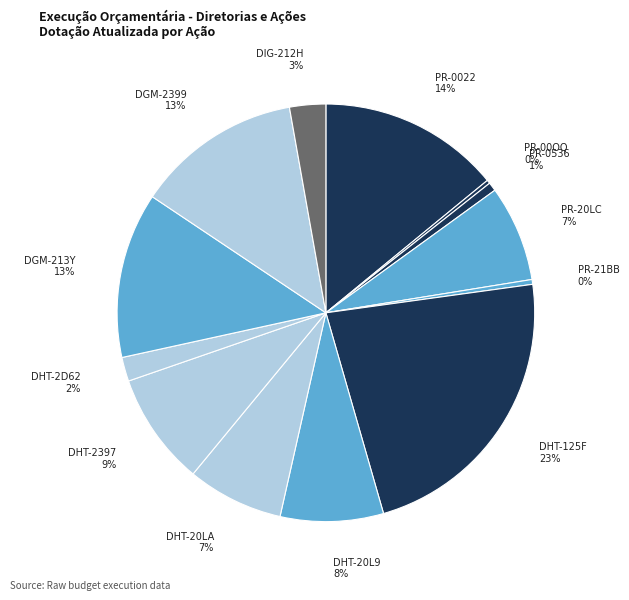

Is it true that DGM-2399 is 13% of the pie?

True